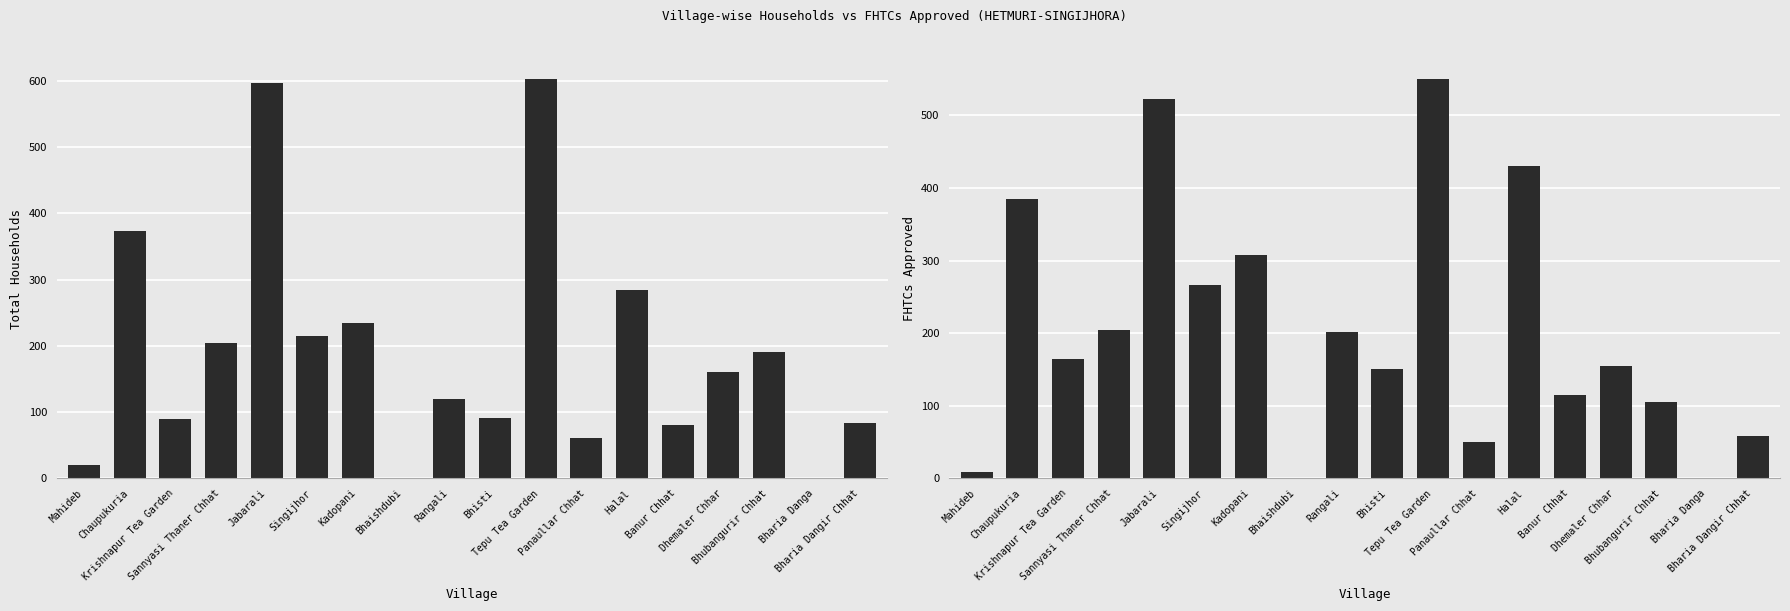

What are all the series names shown in the legend?

Total Households, FHTCs approved